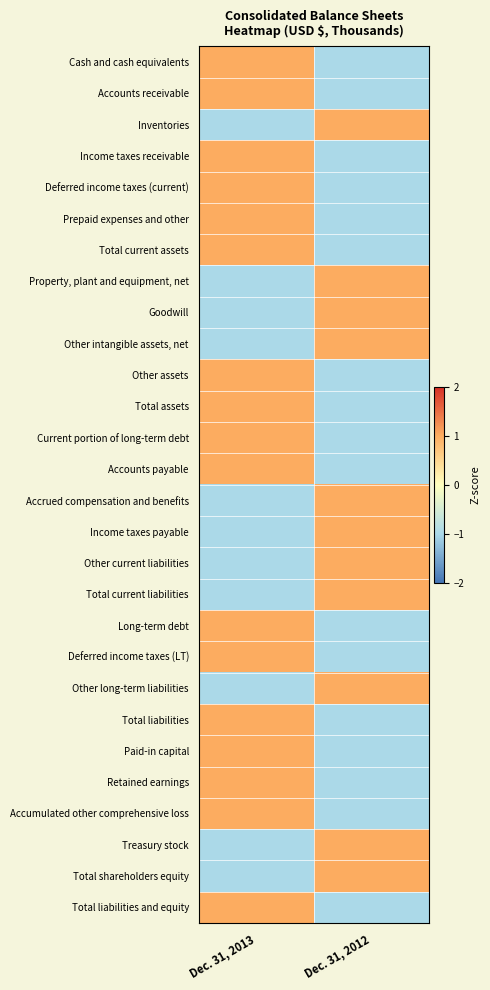

What is the maximum value shown in the chart?

1